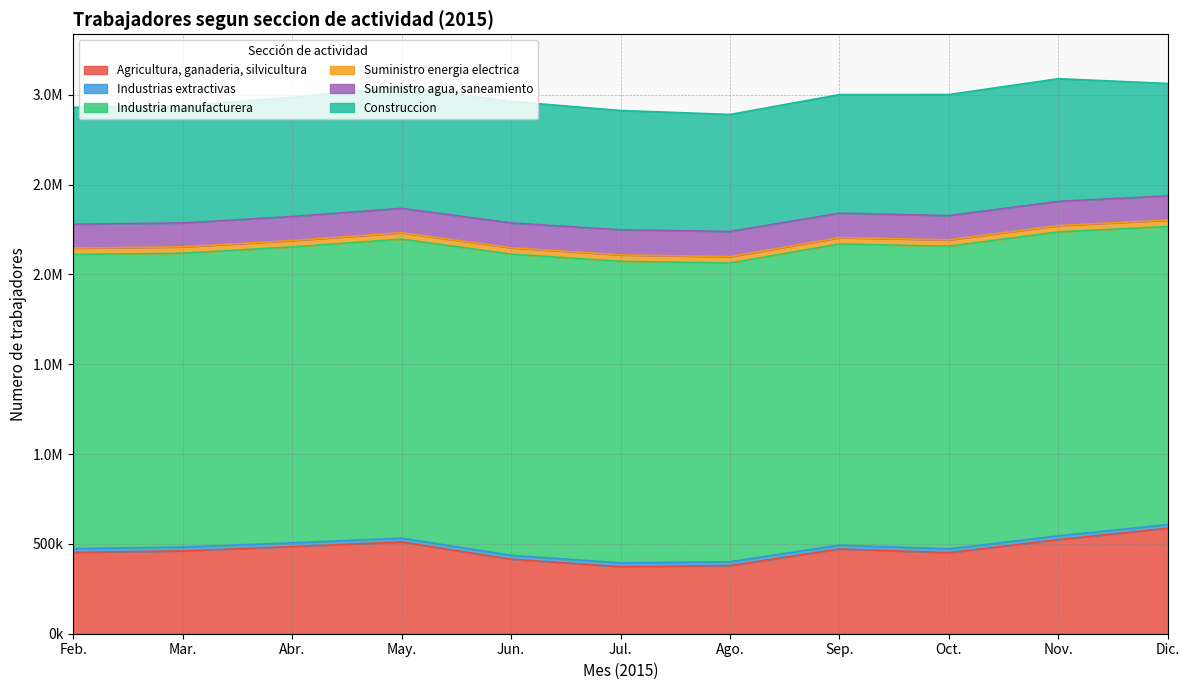

Is it true that Industrias extractivas equals 21025 at Mar.?

True